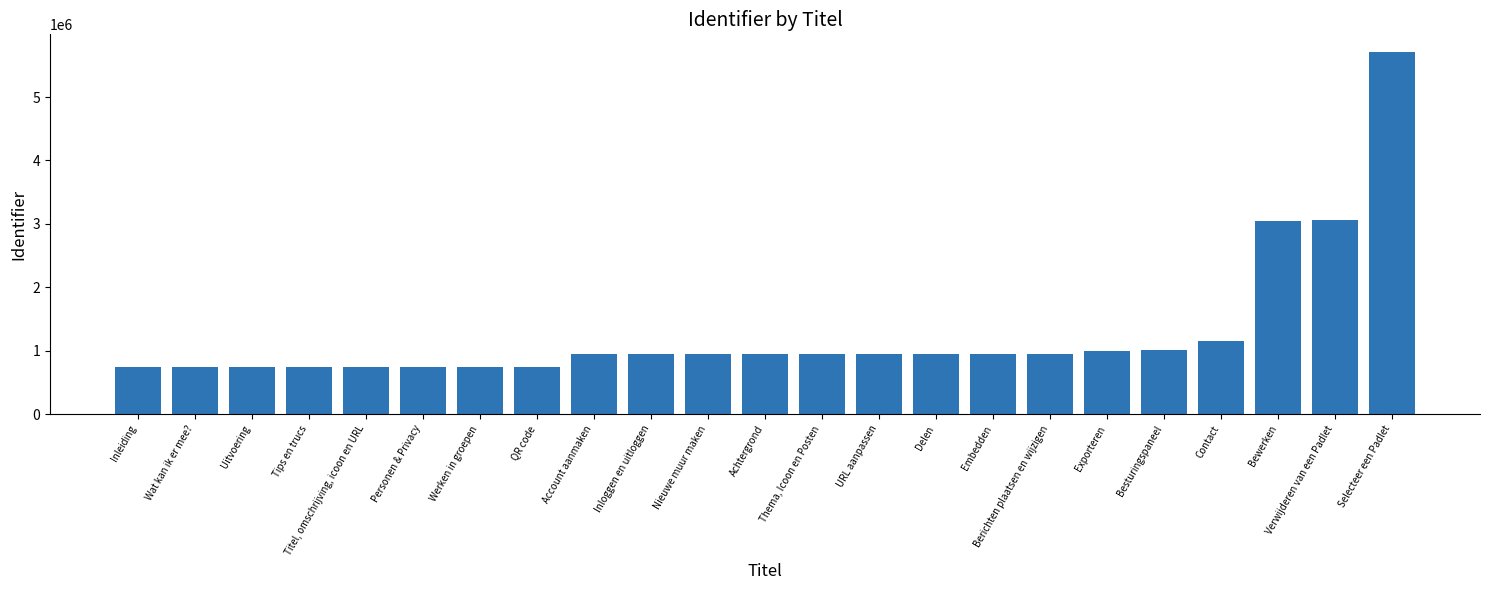

Approximately how many times larger is the value at Thema, Icoon en Posten compared to Inleiding?

1.3